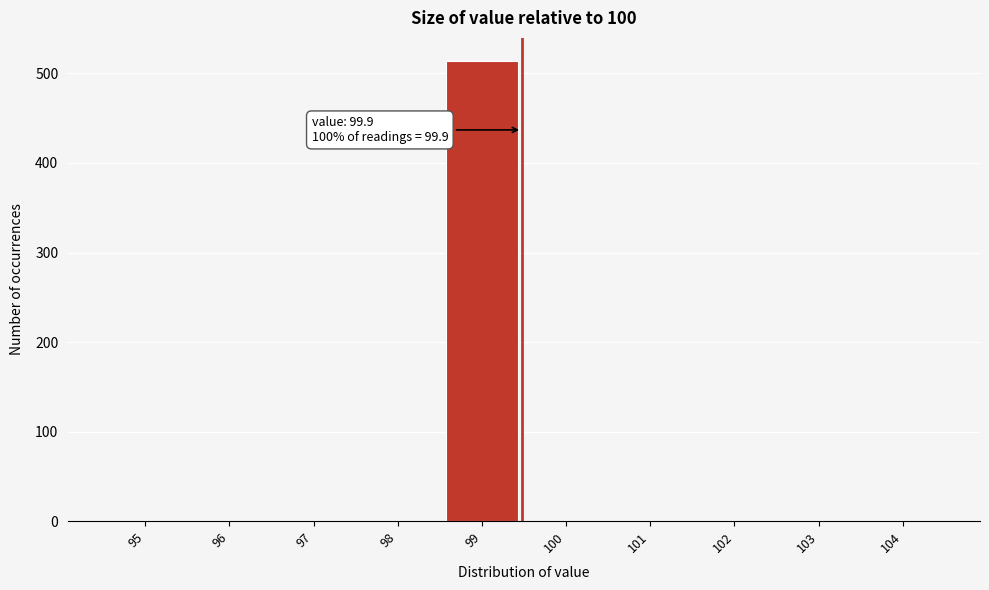

Reading right to left, transcribe all the data shown in this chart.

104=0	103=0	102=0	101=0	100=0	99=514	98=0	97=0	96=0	95=0